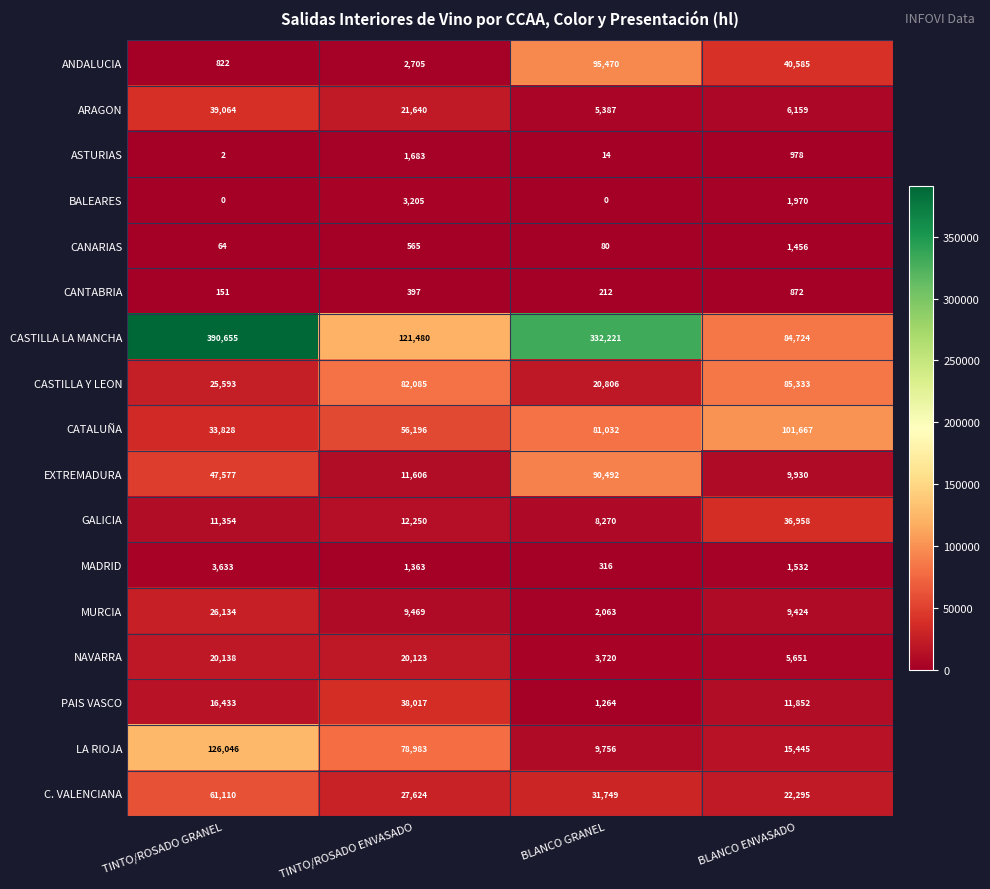

List the series in order of their peak value, lowest first.

CANTABRIA, CANARIAS, ASTURIAS, BALEARES, MADRID, NAVARRA, MURCIA, GALICIA, PAIS VASCO, ARAGON, C. VALENCIANA, CASTILLA Y LEON, EXTREMADURA, ANDALUCIA, CATALUÑA, LA RIOJA, CASTILLA LA MANCHA